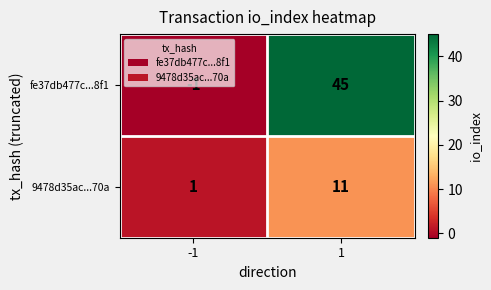

Count the number of categories in the chart.

2